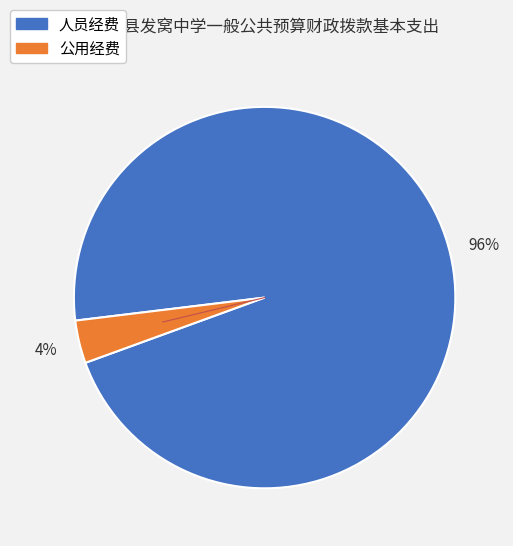

How many segments does this pie chart have?

2